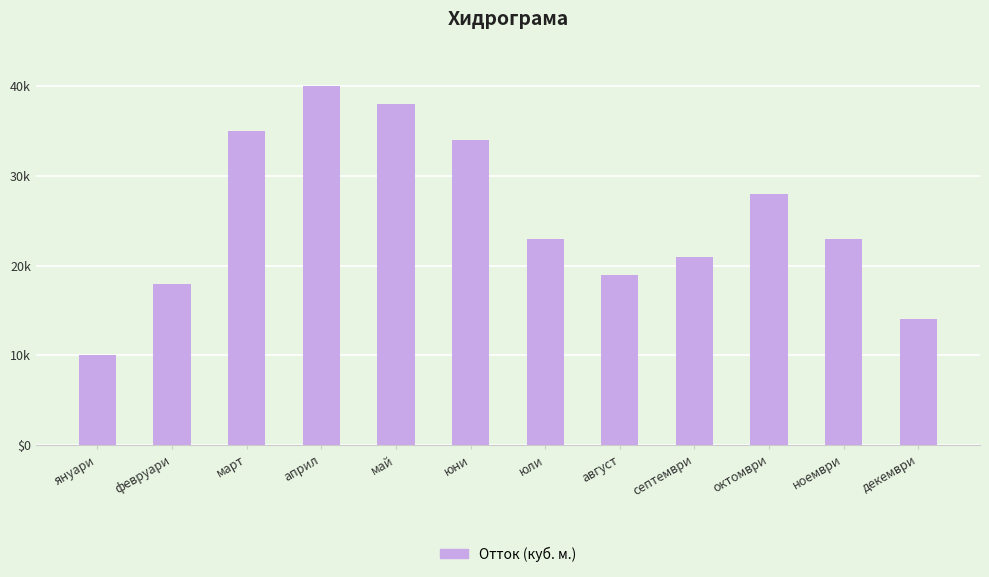

What is the value of the 2nd bar from the left?

18000